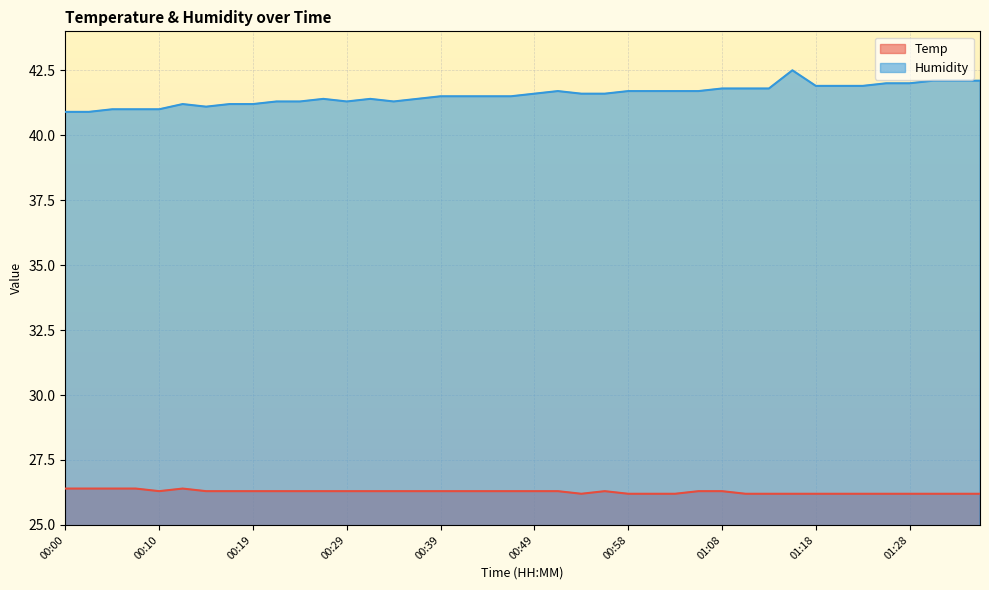

What is the label of the 21st point from the right?

00:46